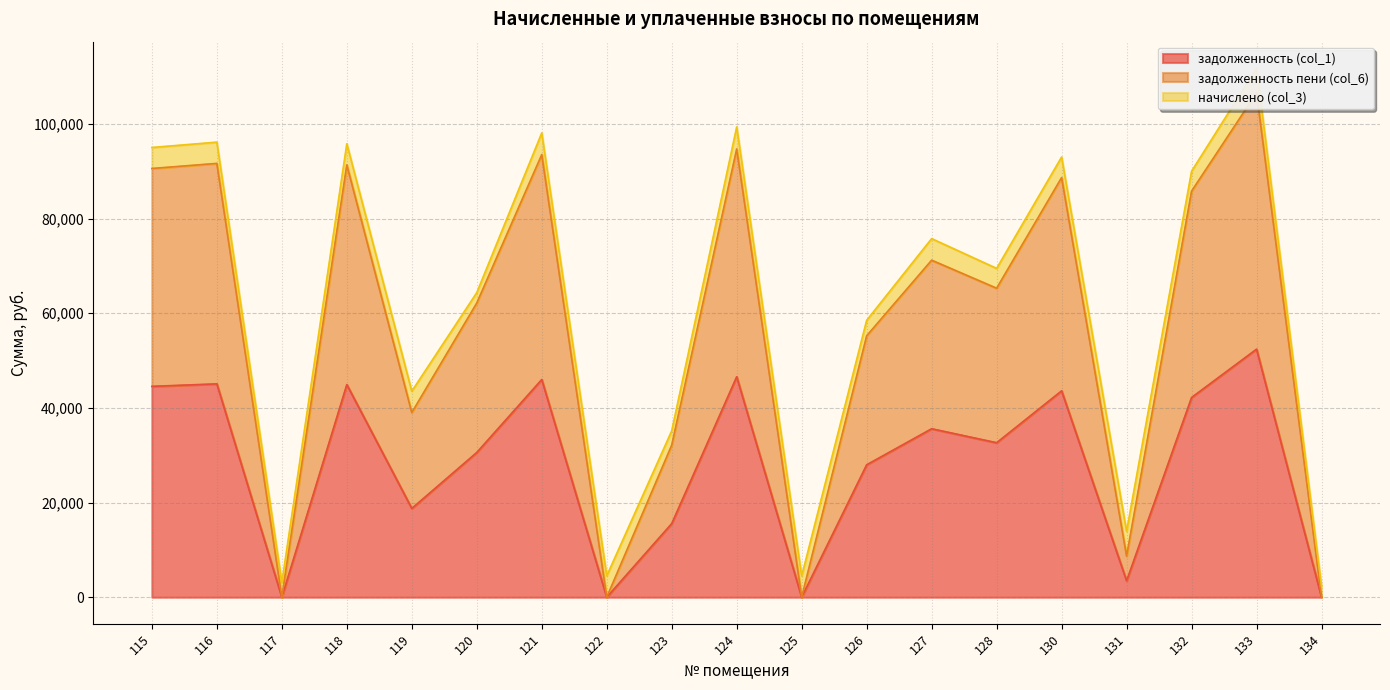

True or false: задолженность пени (col_6) has a value of 47381.2 at 115.

False